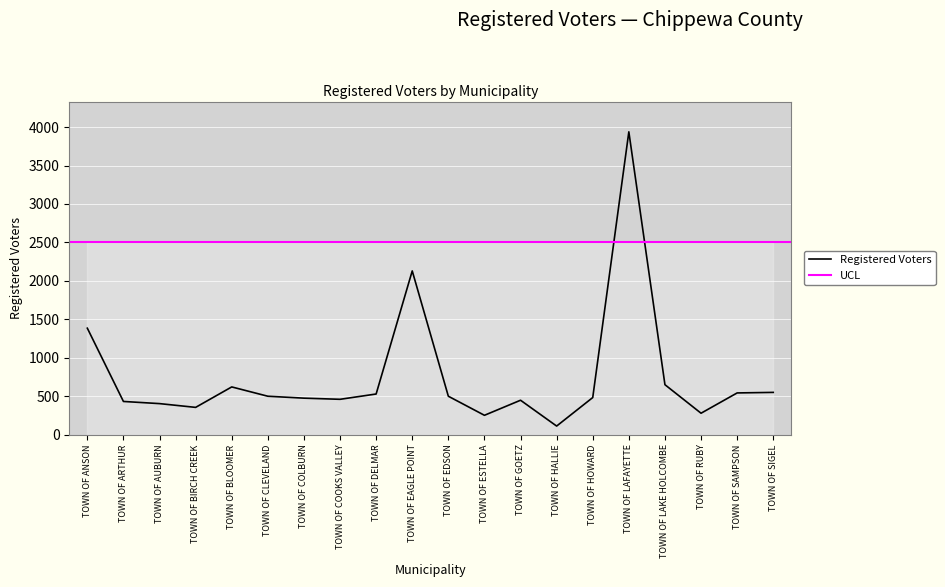

Rank the categories by value from highest to lowest.

TOWN OF LAFAYETTE, TOWN OF EAGLE POINT, TOWN OF ANSON, TOWN OF LAKE HOLCOMBE, TOWN OF BLOOMER, TOWN OF SIGEL, TOWN OF SAMPSON, TOWN OF DELMAR, TOWN OF CLEVELAND, TOWN OF EDSON, TOWN OF HOWARD, TOWN OF COLBURN, TOWN OF COOKS VALLEY, TOWN OF GOETZ, TOWN OF ARTHUR, TOWN OF AUBURN, TOWN OF BIRCH CREEK, TOWN OF RUBY, TOWN OF ESTELLA, TOWN OF HALLIE